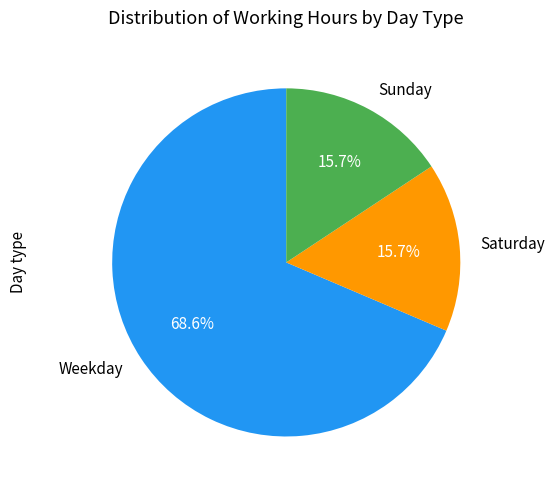

Which has a higher value, Weekday or Sunday?

Weekday